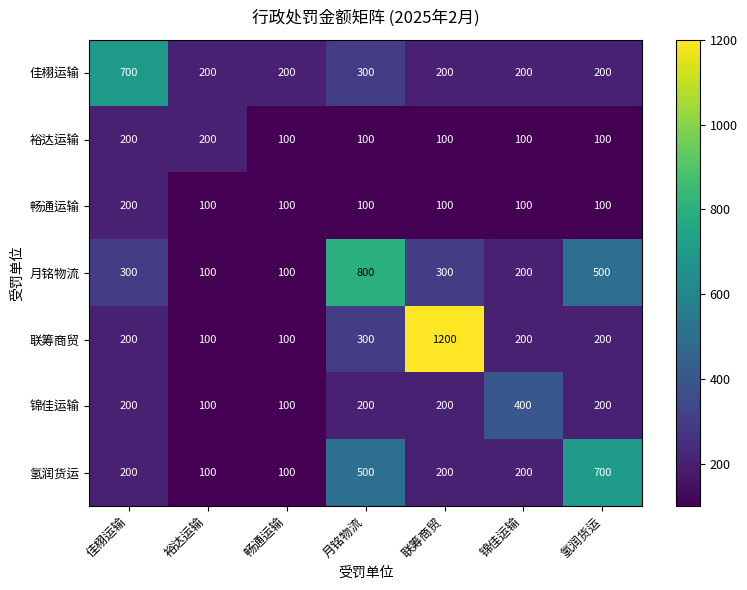

Is it true that 氢润货运 equals 100 at 畅通运输?

True